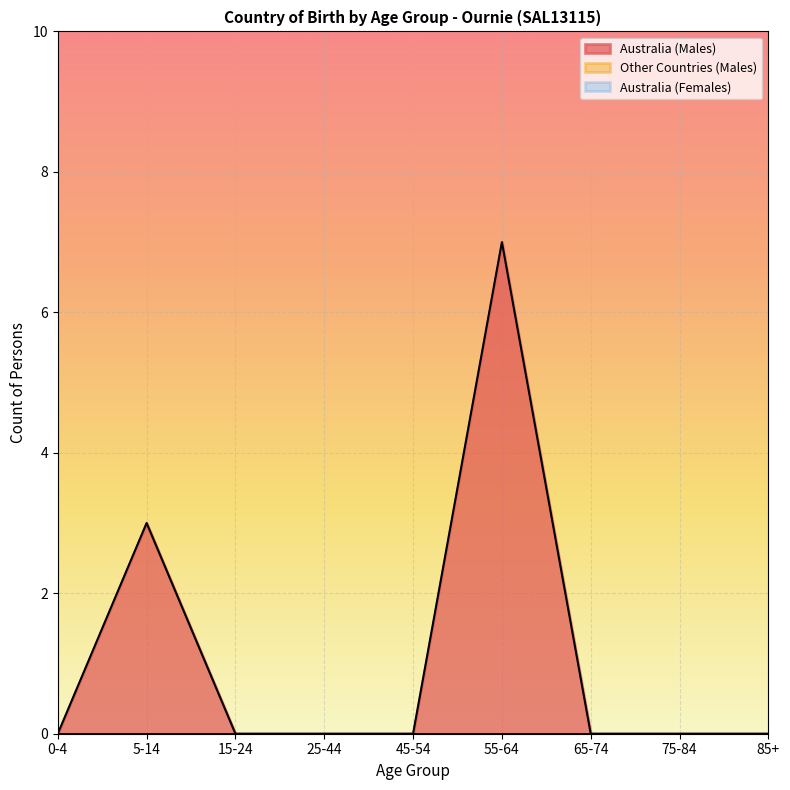

Which series has the largest total across all categories?

Males